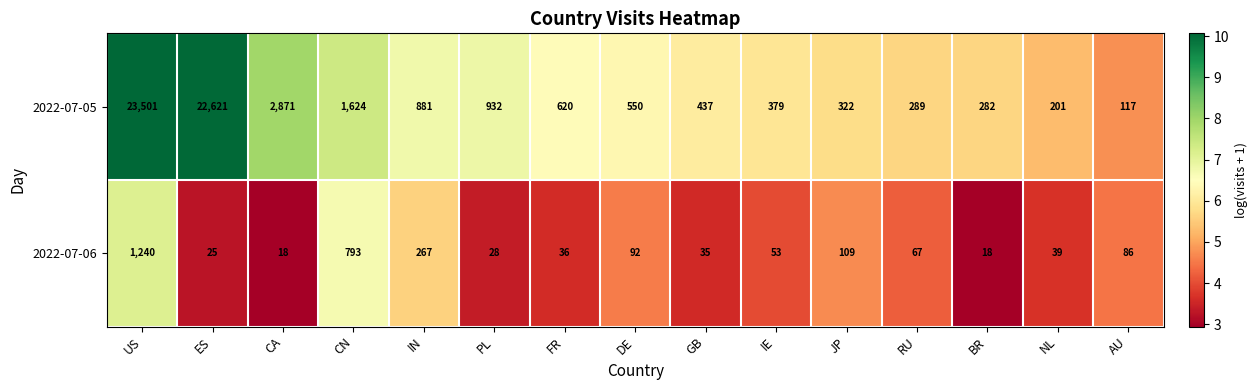

Rank the series by their maximum value, from lowest to highest.

2022-07-06, 2022-07-05